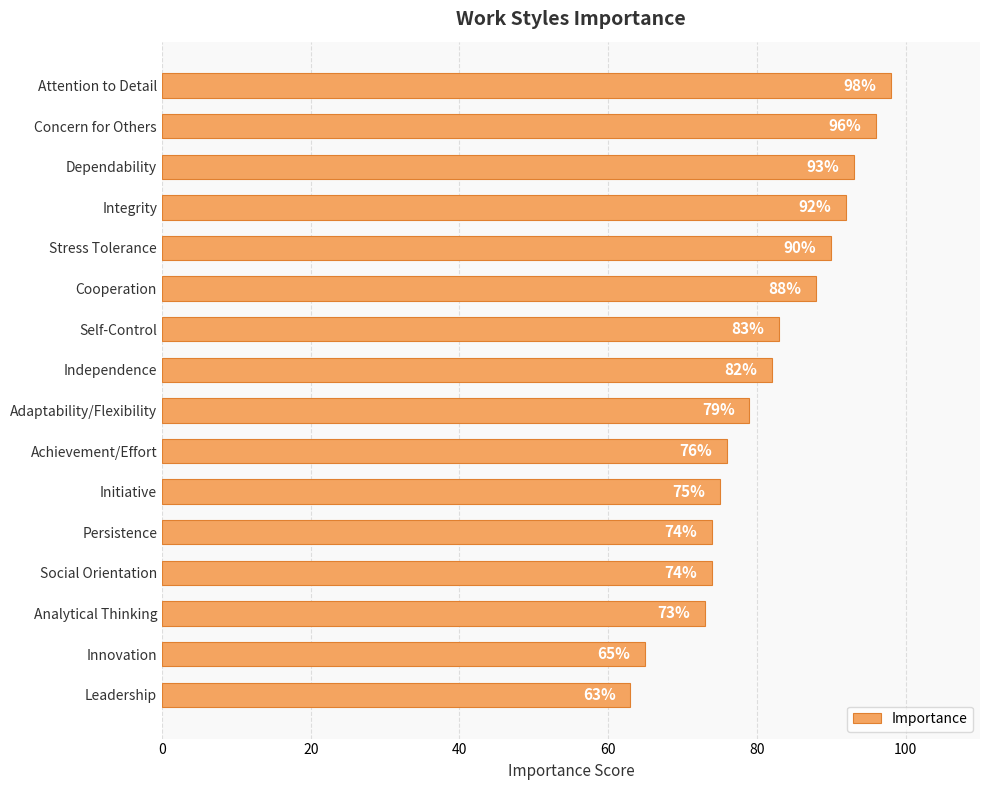

What is the minimum value shown in the chart?

63